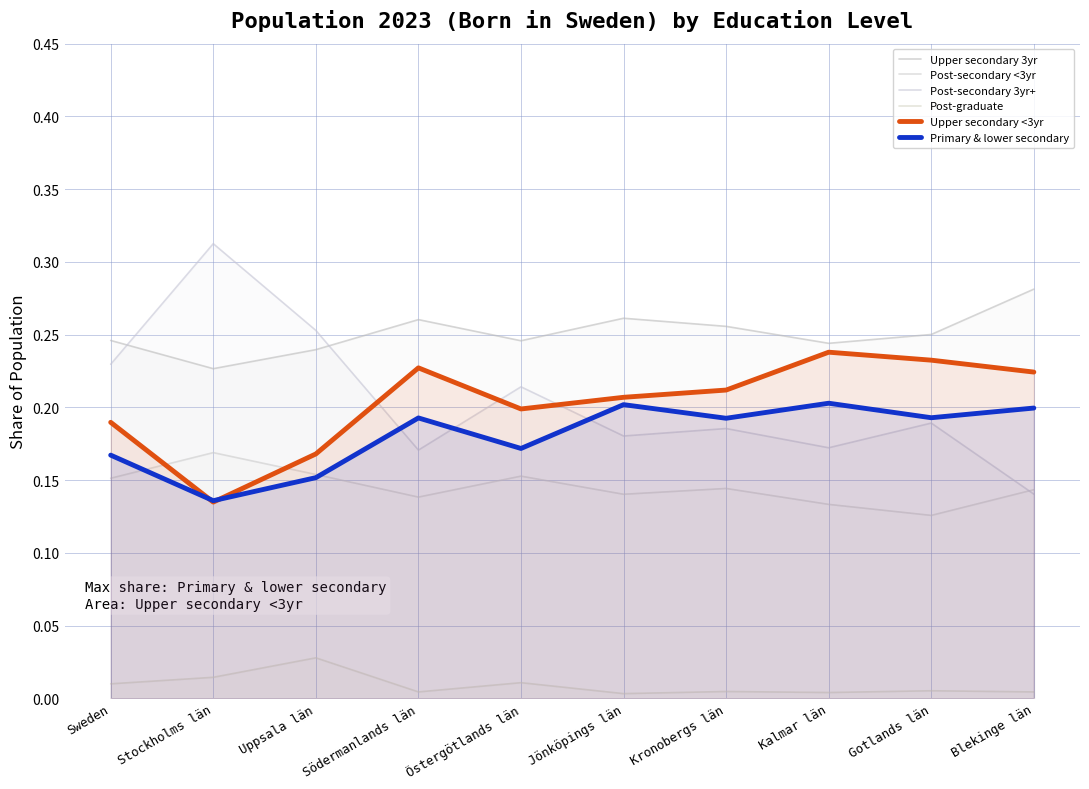

How many interior local valleys does the Primary & lower secondary series have?

4